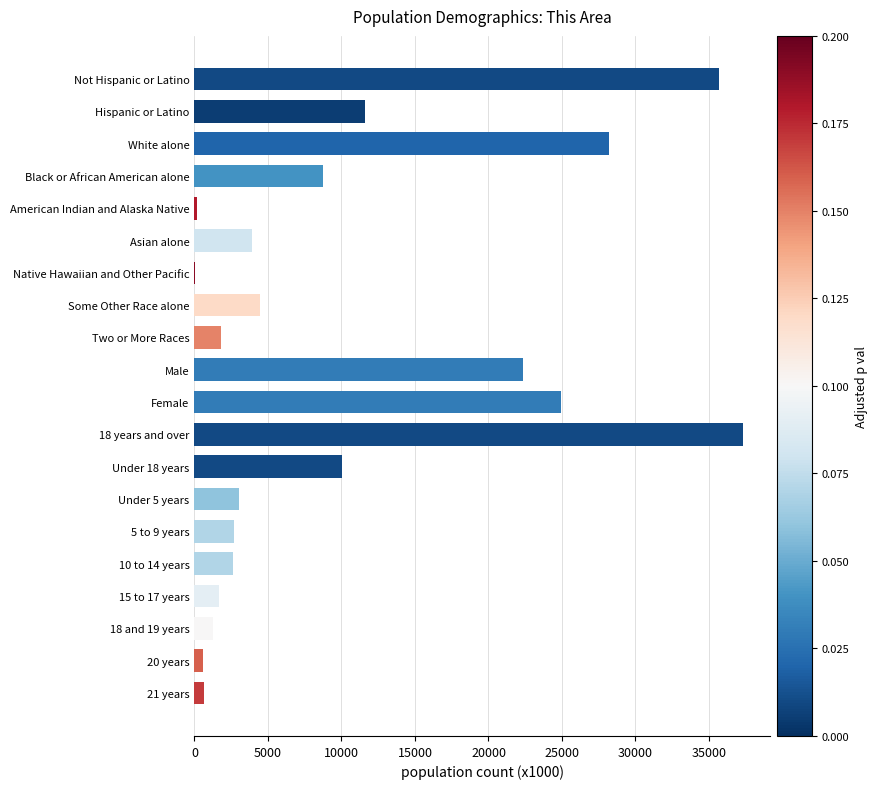

Which label corresponds to the largest value in the chart?

18 years and over